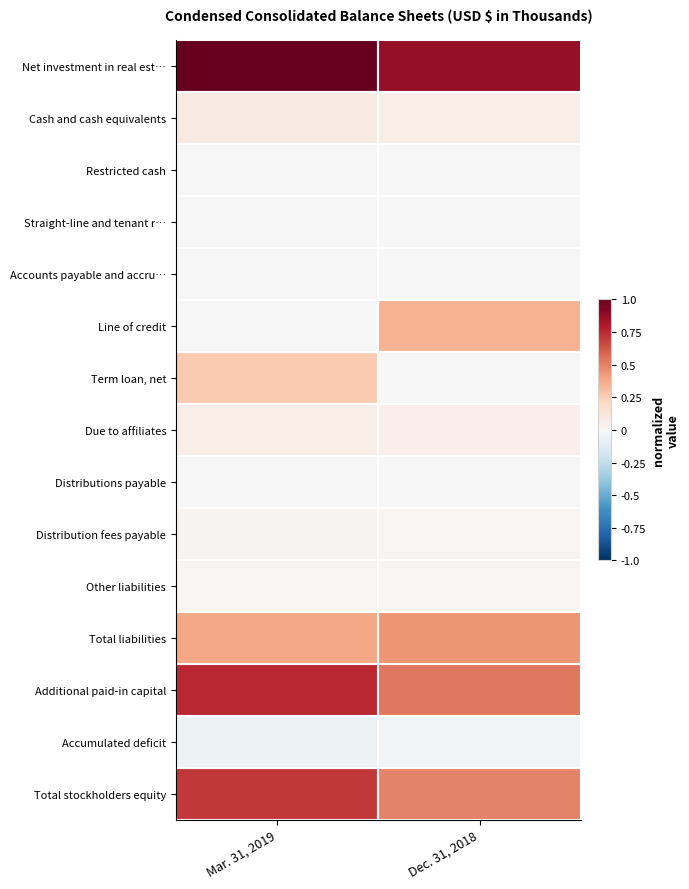

At which category does the chart reach its peak across all series?

Mar. 31, 2019